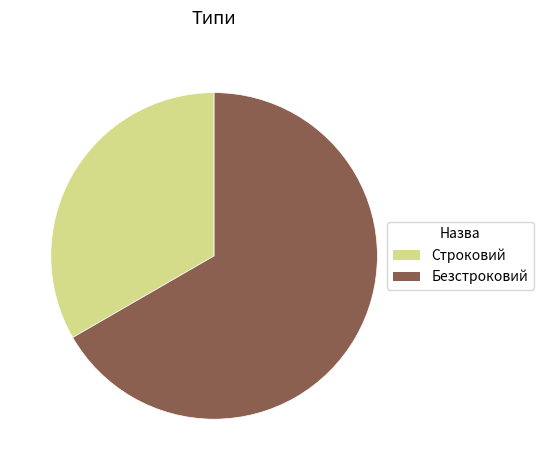

Combined, do Строковий and Безстроковий account for over 50%?

Yes